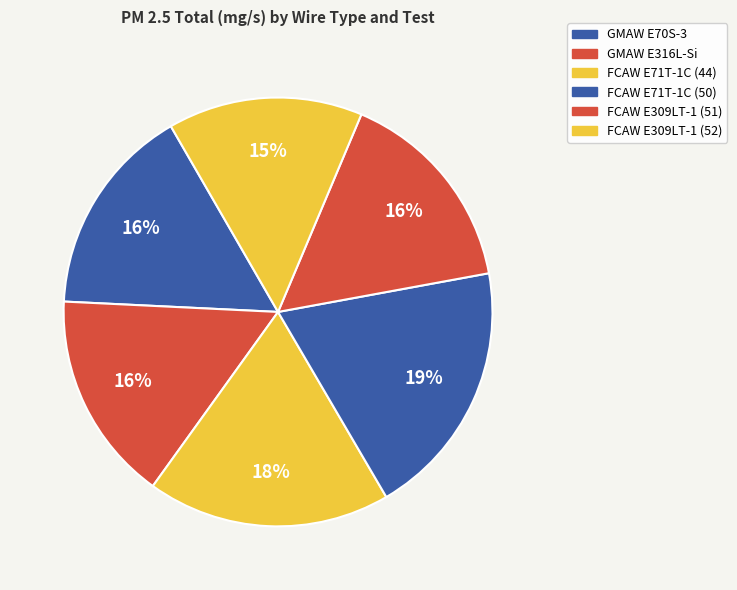

How many slices are in this pie chart?

6